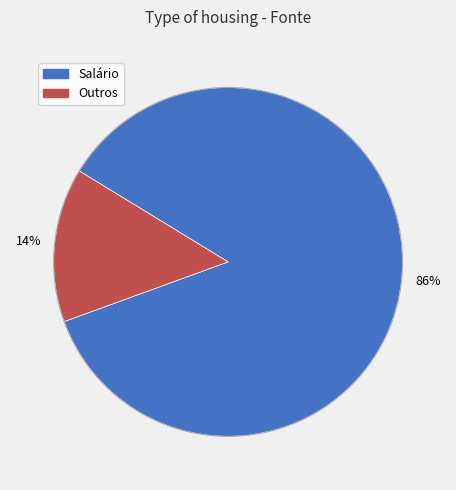

Is it true that Salário is 86% of the pie?

True